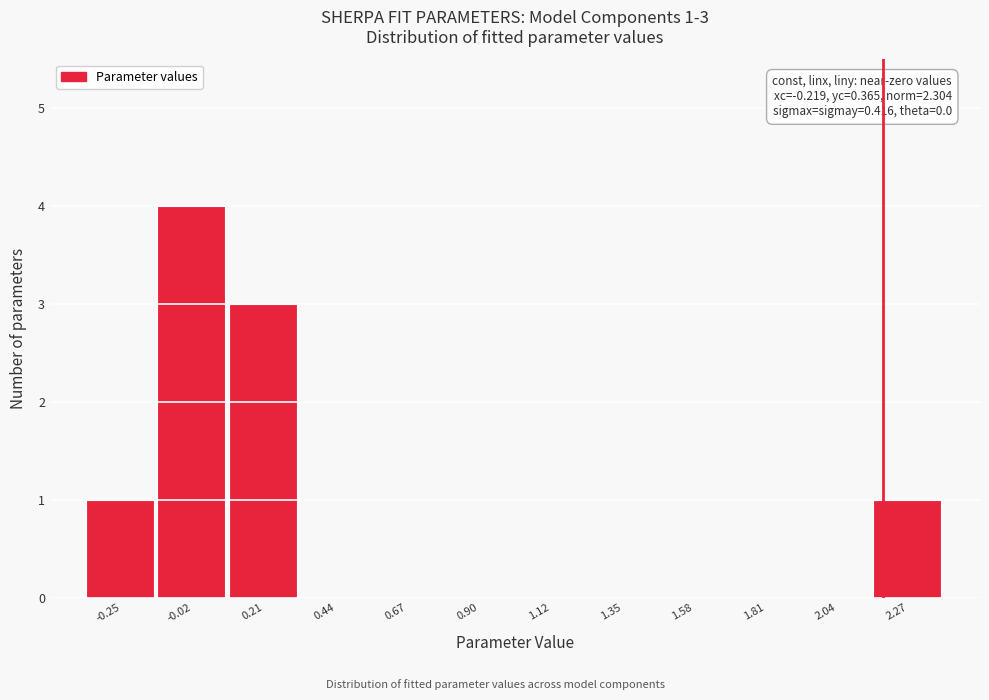

Reading left to right, list all the values displayed in this chart.

-0.25=1	-0.02=4	0.21=3	0.44=0	0.67=0	0.90=0	1.12=0	1.35=0	1.58=0	1.81=0	2.04=0	2.27=1